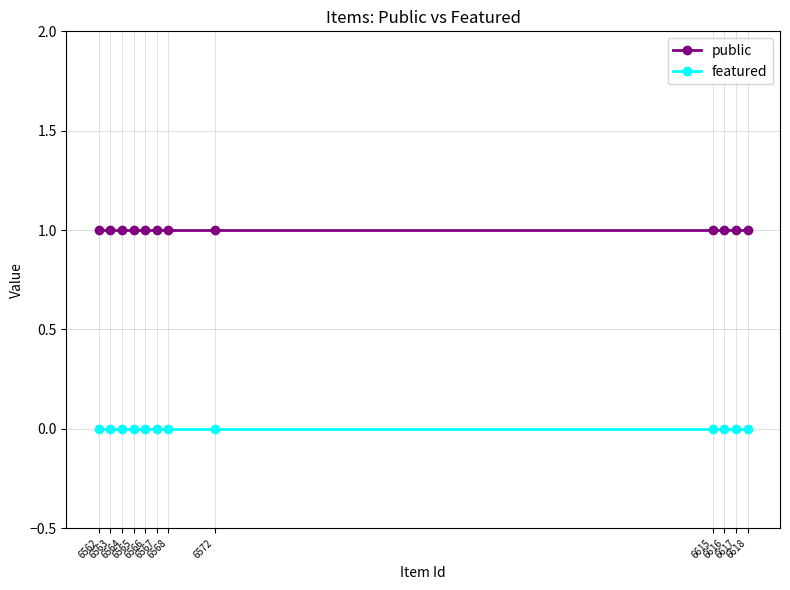

Does the chart have visible grid lines?

Yes